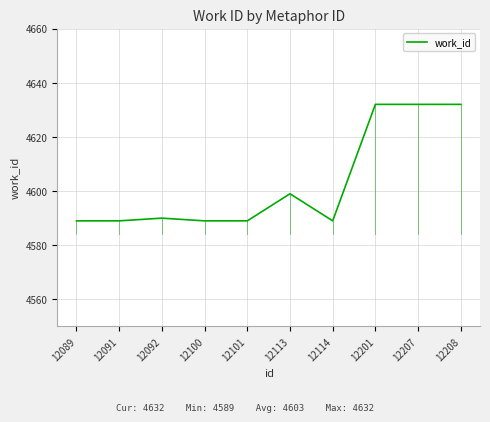

Reading left to right, what are all the values shown in this chart?

4589	4589	4590	4589	4589	4599	4589	4632	4632	4632